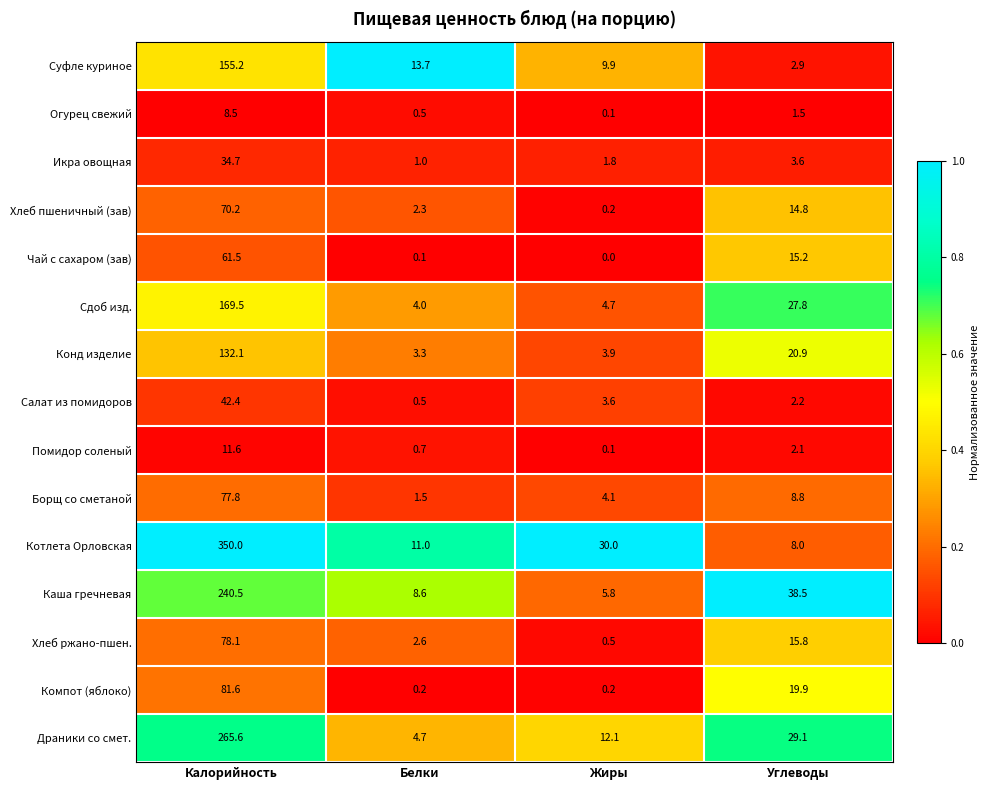

True or false: Суфле куриное has a value of 4.9 at Углеводы.

False